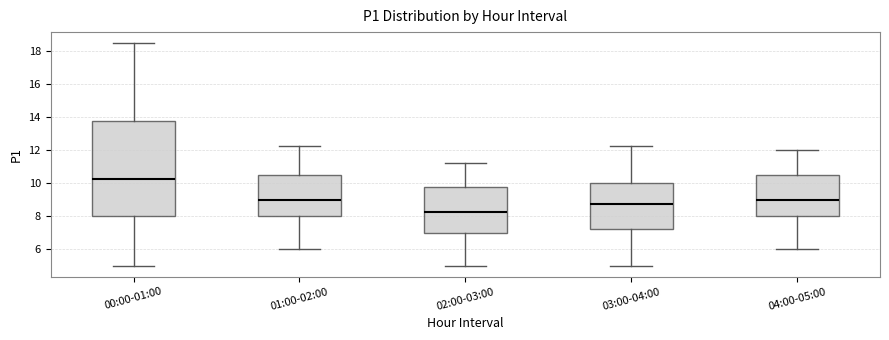

Which box's median line is the highest?

00:00-01:00